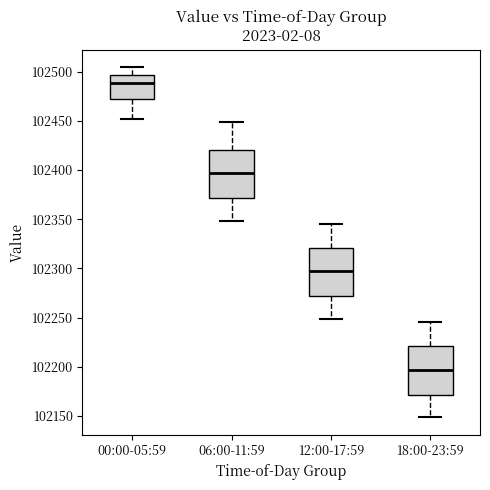

Reading left to right, read every box against the y-axis: the position of its median line, the range the box covers, and the ends of its whiskers. The values are not printed on the chart, so give them approximately, as read against the axis.

00:00-05:59: median 102490, box 102470 to 102495, whiskers 102450 to 102505
06:00-11:59: median 102395, box 102370 to 102420, whiskers 102350 to 102450
12:00-17:59: median 102295, box 102270 to 102320, whiskers 102250 to 102345
18:00-23:59: median 102195, box 102170 to 102220, whiskers 102150 to 102245